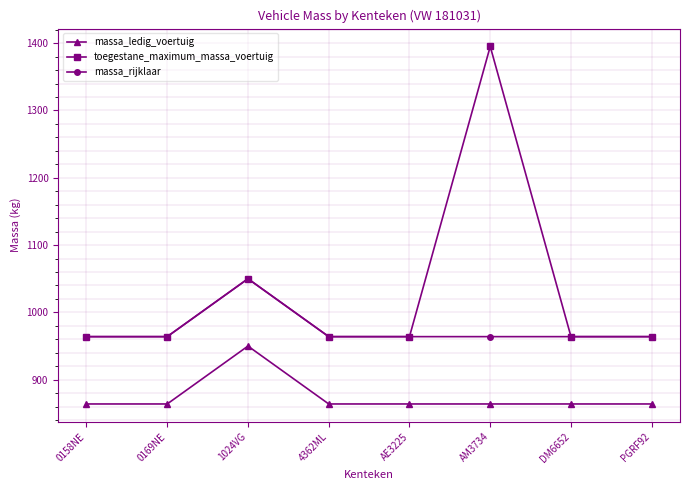

What is the label of the 8th point from the right?

0158NE